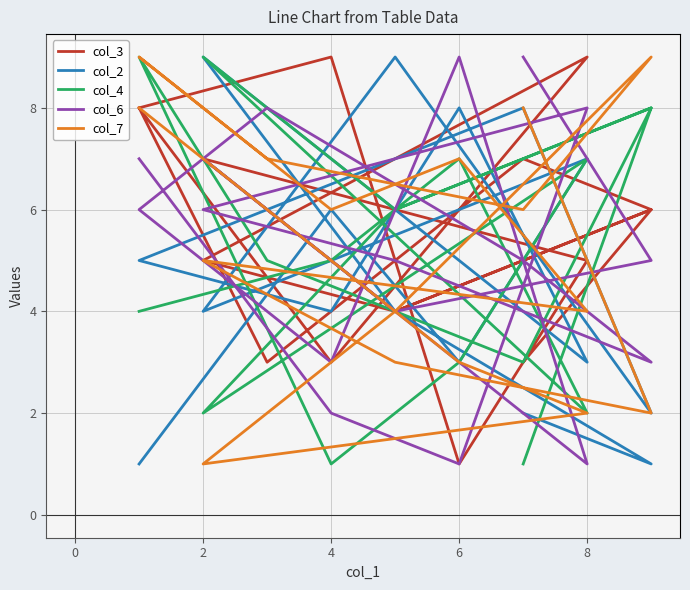

True or false: col_4 has more than 2 points higher than both neighbors.

True